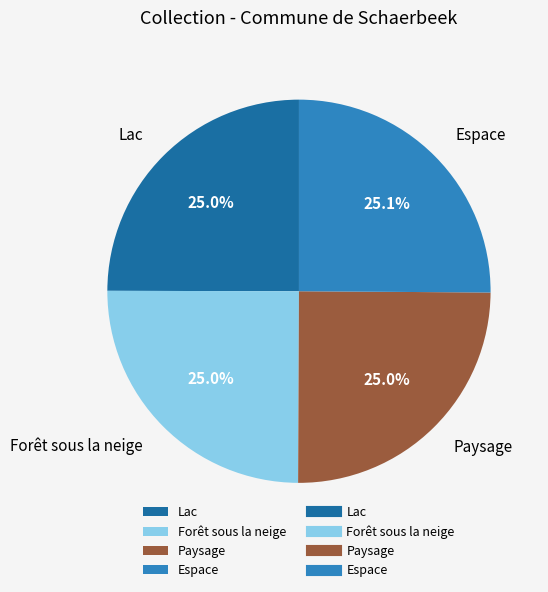

The Espace slice represents 25% of the pie. True or false?

True